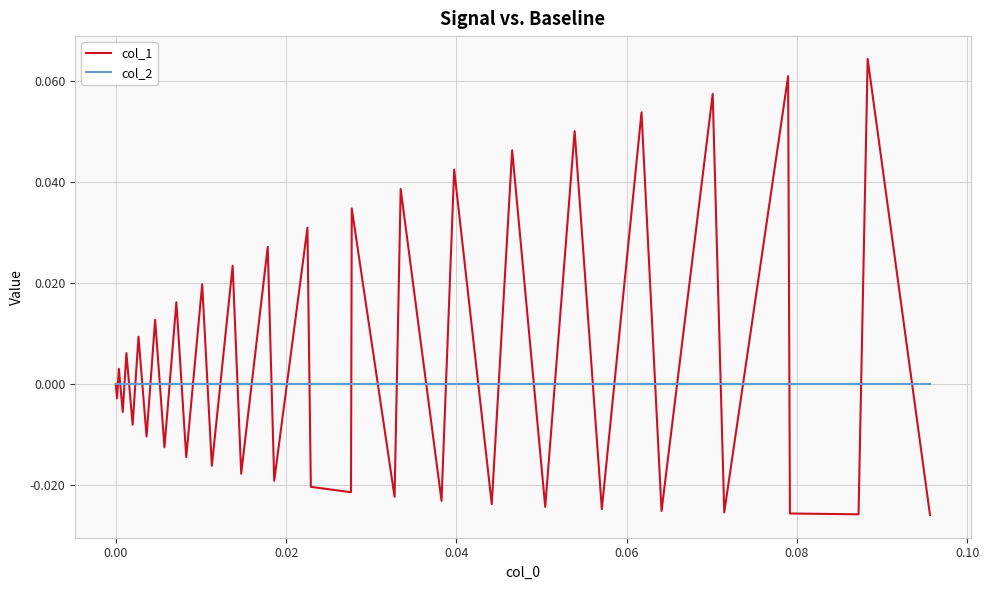

Which series has the largest range (max minus min)?

col_1